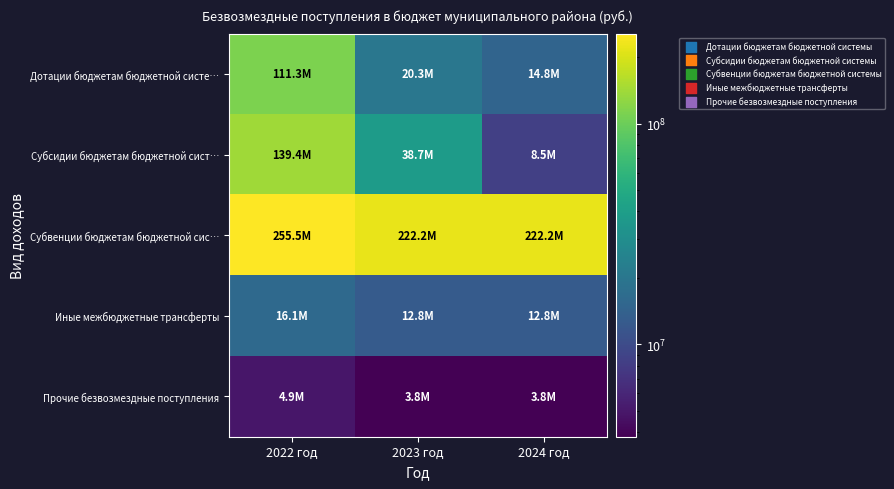

At 2022 год, list the series in order from smallest to largest.

Прочие безвозмездные поступления, Иные межбюджетные трансферты, Дотации бюджетам бюджетной систе…, Субсидии бюджетам бюджетной сист…, Субвенции бюджетам бюджетной сис…